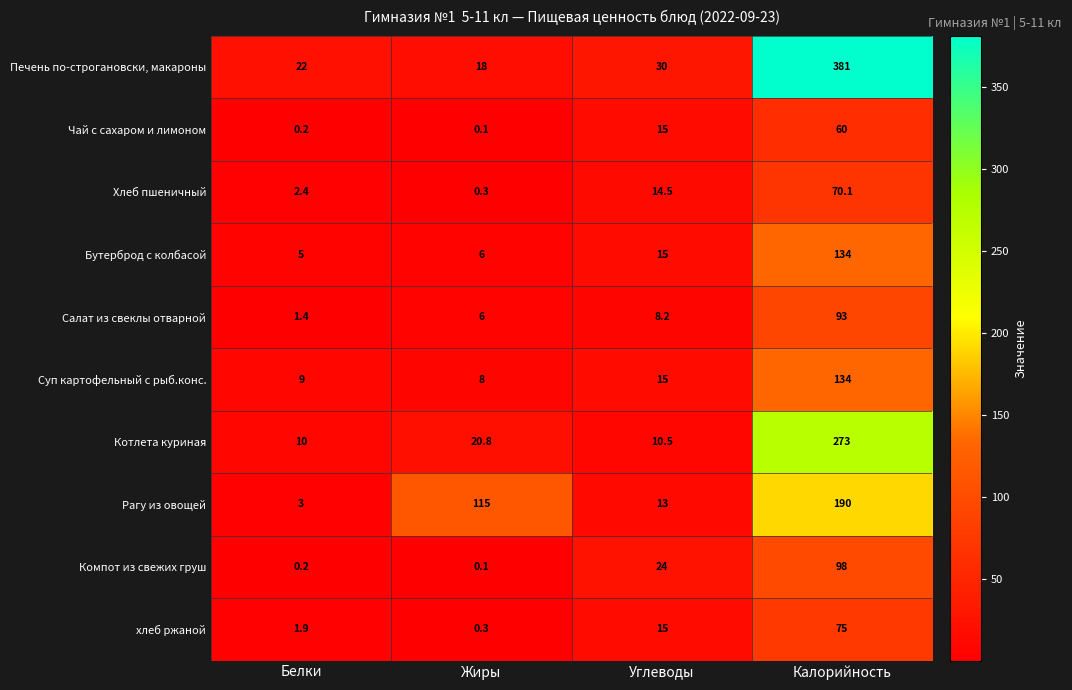

The value of Котлета куриная at Белки is 2.8. True or false?

False